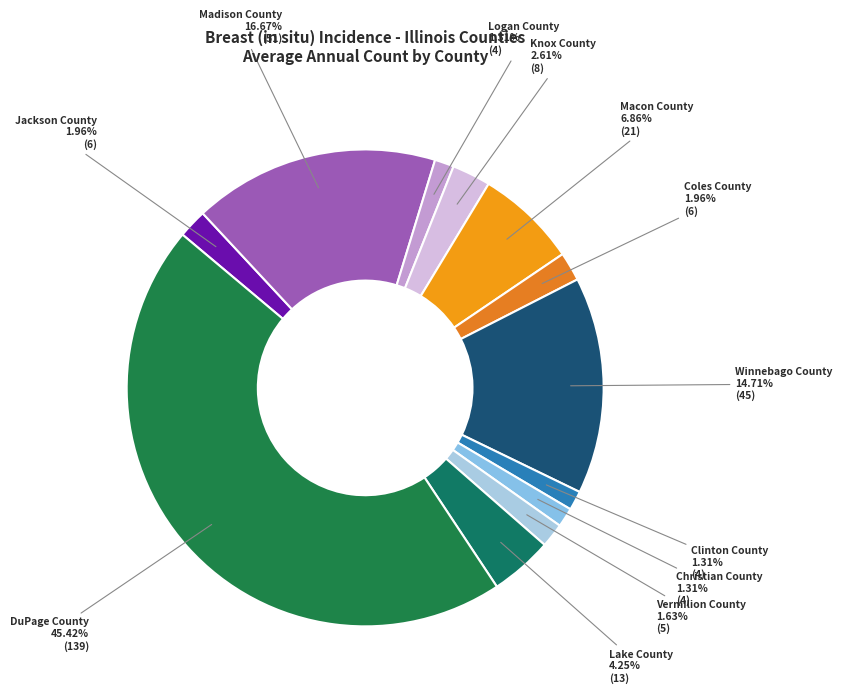

Does any single category account for the majority?

No